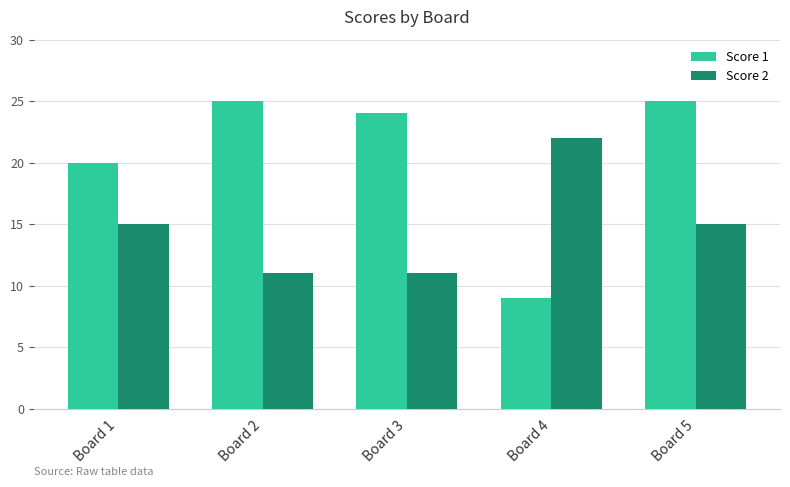

At Board 2, list the series in order from largest to smallest.

Score 1, Score 2